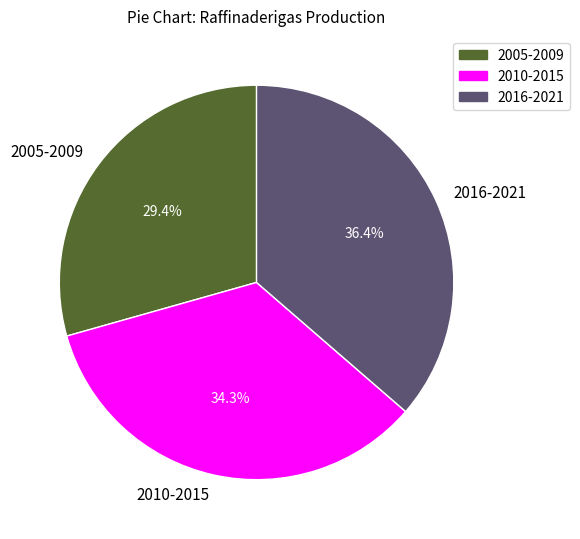

Is there any slice that represents more than half of the pie?

No